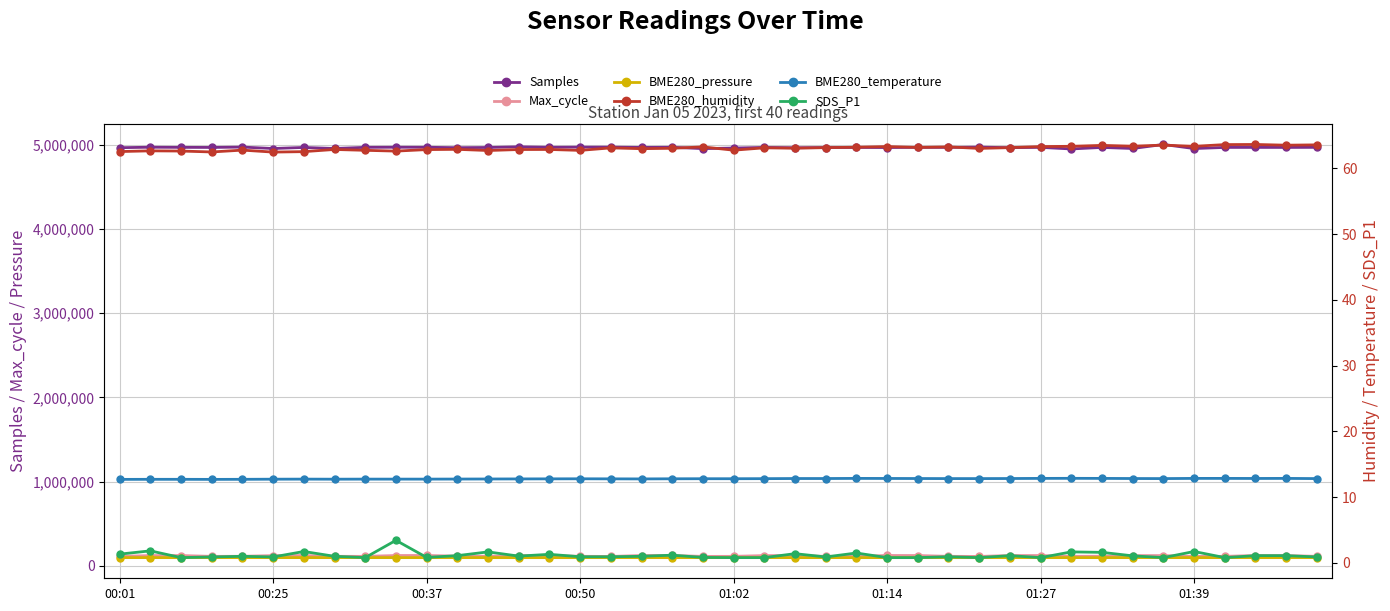

At which category is the sum across all series the highest?

34